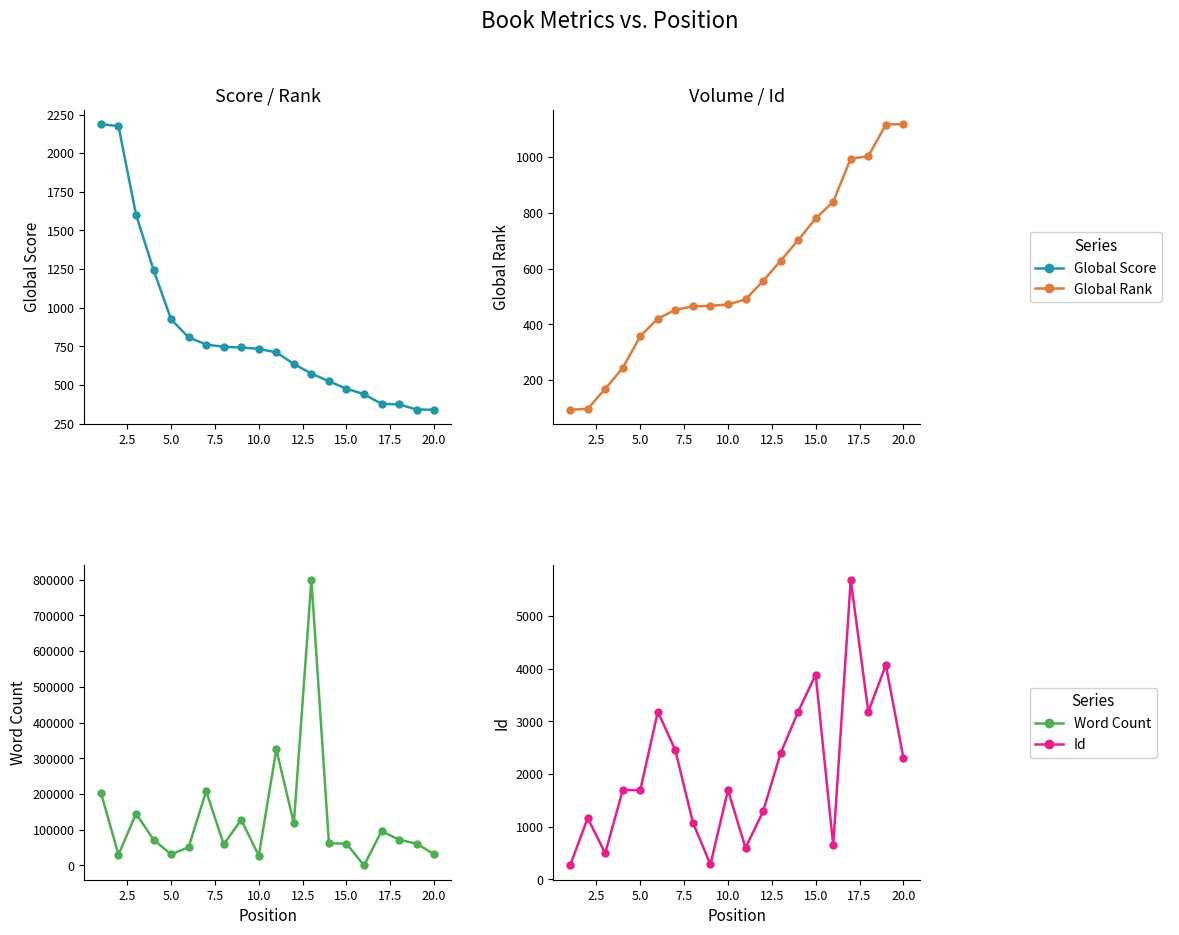

Does the chart display data point markers on the line(s)?

Yes